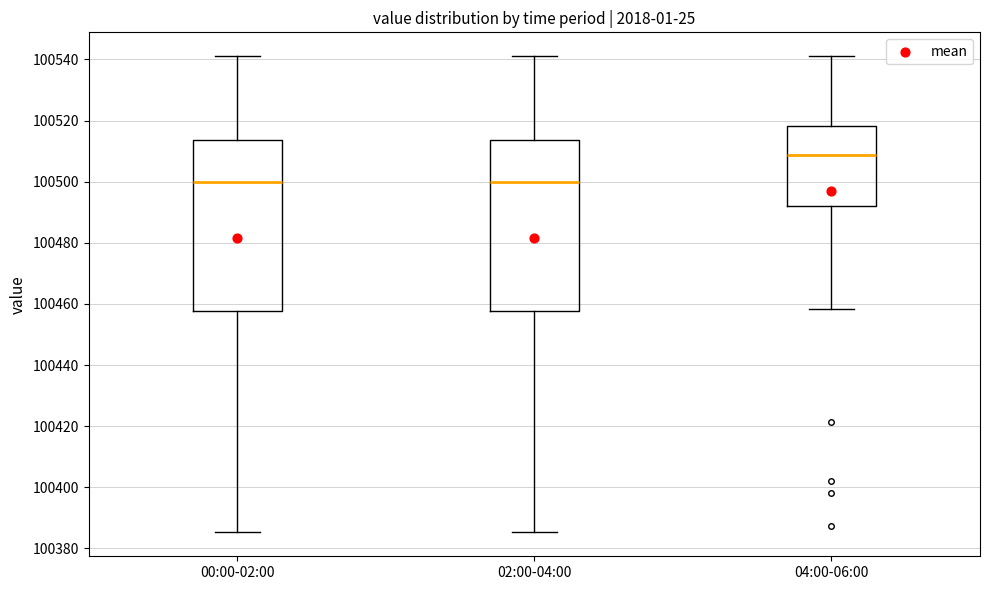

Reading left to right, transcribe this box plot: for each box, give where its median line is, the range the box spans, and where its two whiskers end, as read against the y-axis. The values are not printed on the chart, so give them approximately, as read against the axis.

00:00-02:00: median 100500, box 100458 to 100514, whiskers 100386 to 100542
02:00-04:00: median 100500, box 100458 to 100514, whiskers 100386 to 100542
04:00-06:00: median 100508, box 100492 to 100518, whiskers 100458 to 100542